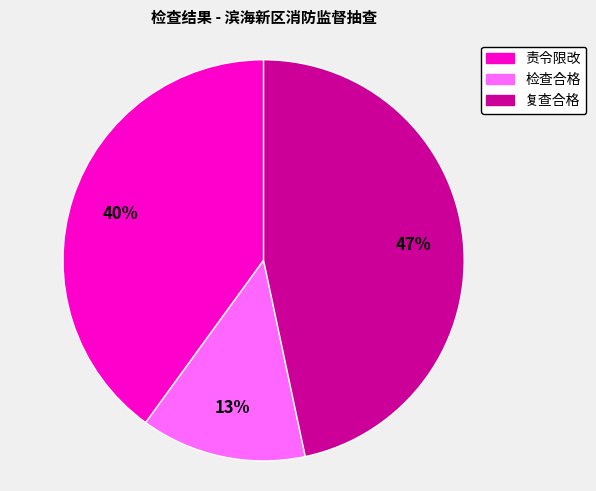

How many slices are in this pie chart?

3